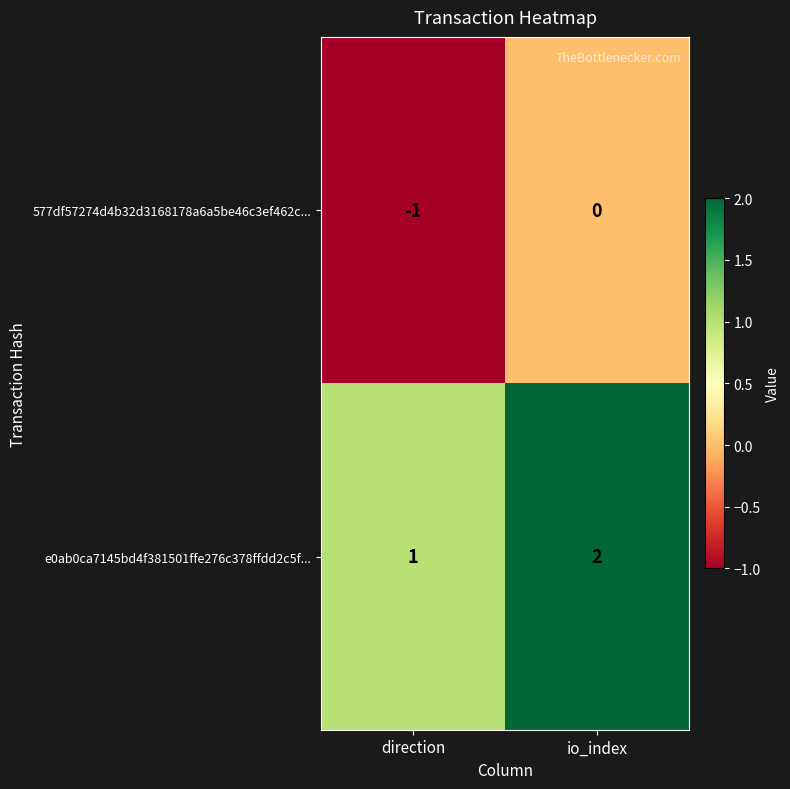

True or false: 577df57274d4b32d3168178a6a5be46c3ef462c... has a value of 0 at io_index.

True